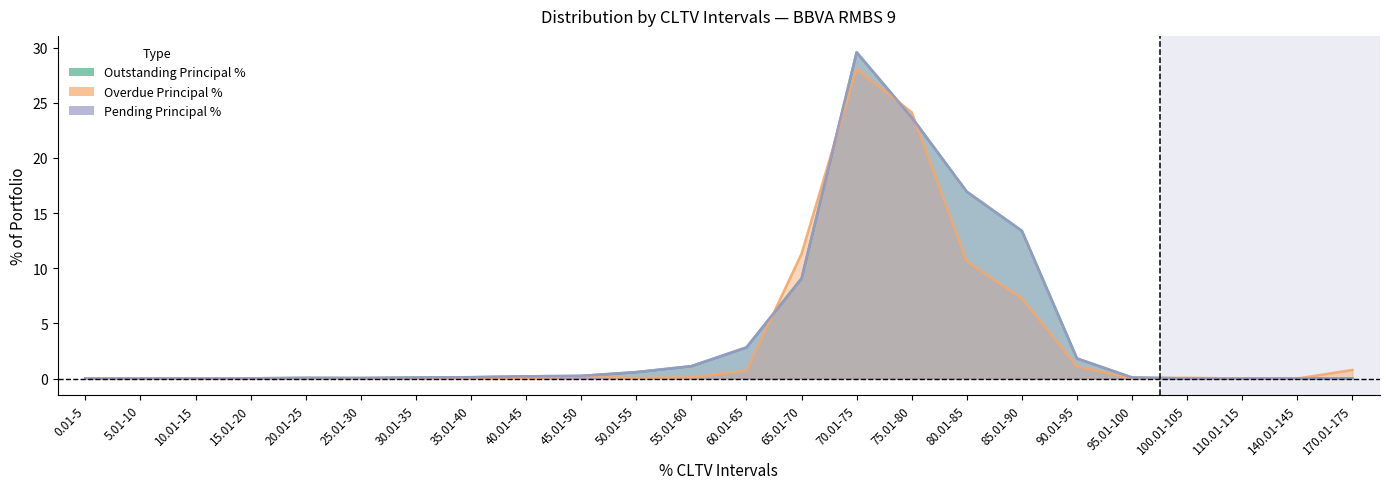

What is the label of the 14th point from the right?

50.01-55